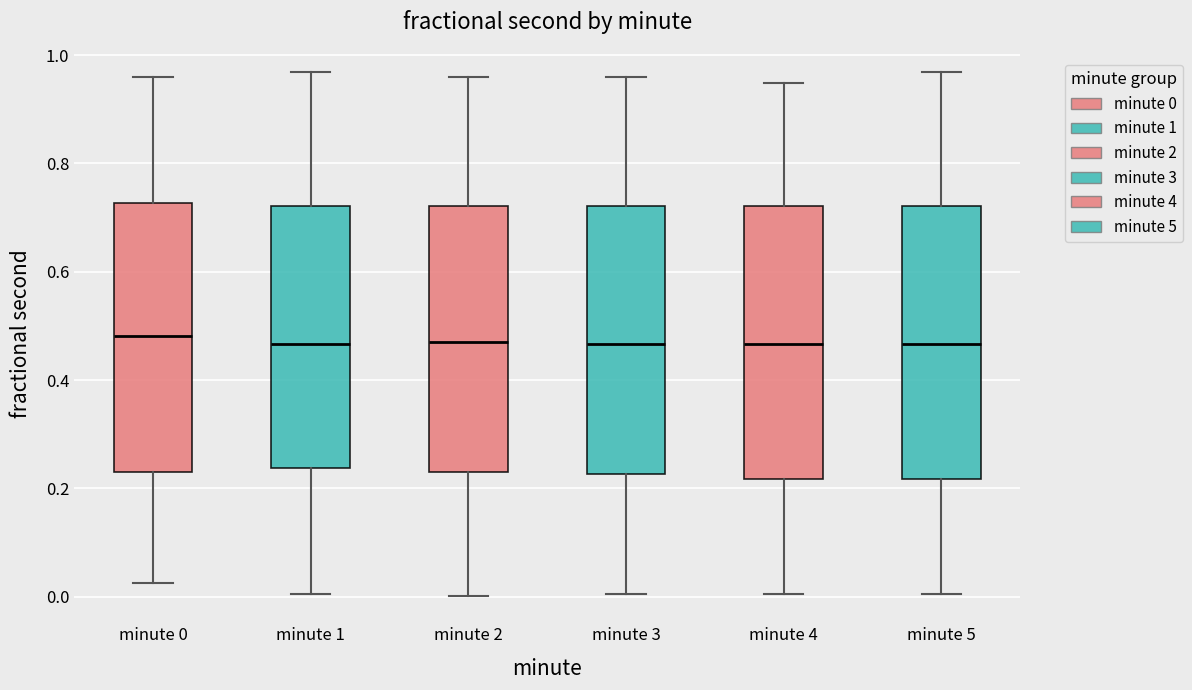

Where is the lower edge of the box for minute 2 on the y-axis? The values are not printed on the chart, so give them approximately, as read against the axis.

0.22